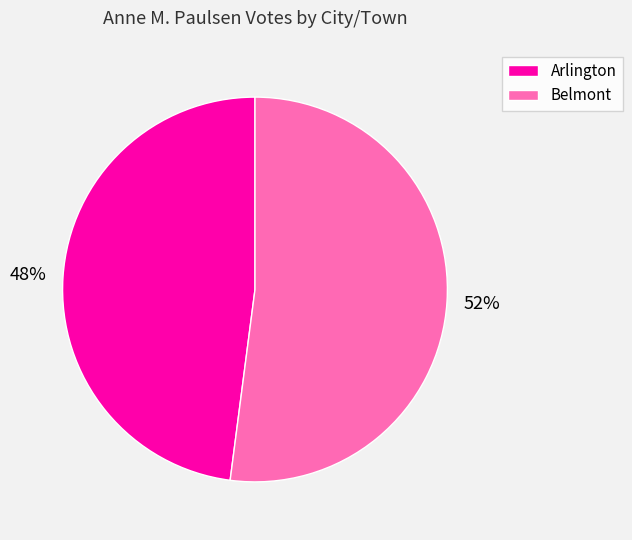

How many segments does this pie chart have?

2